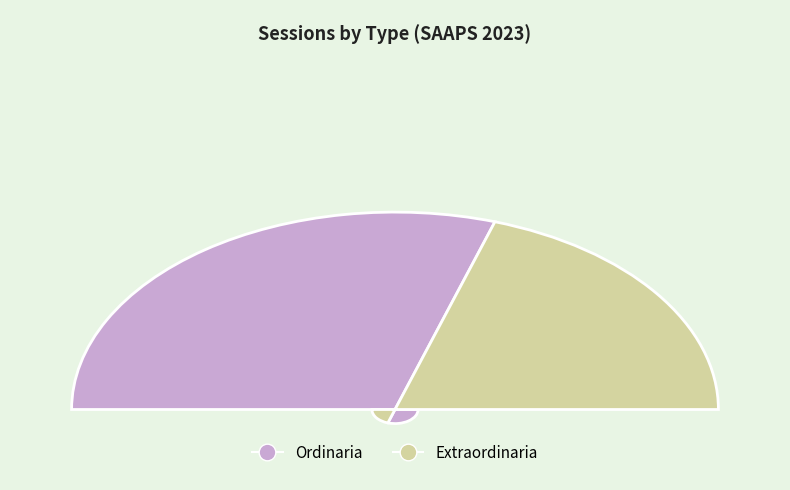

To the nearest percent, what is the difference between the largest and smallest slice percentages?

20%